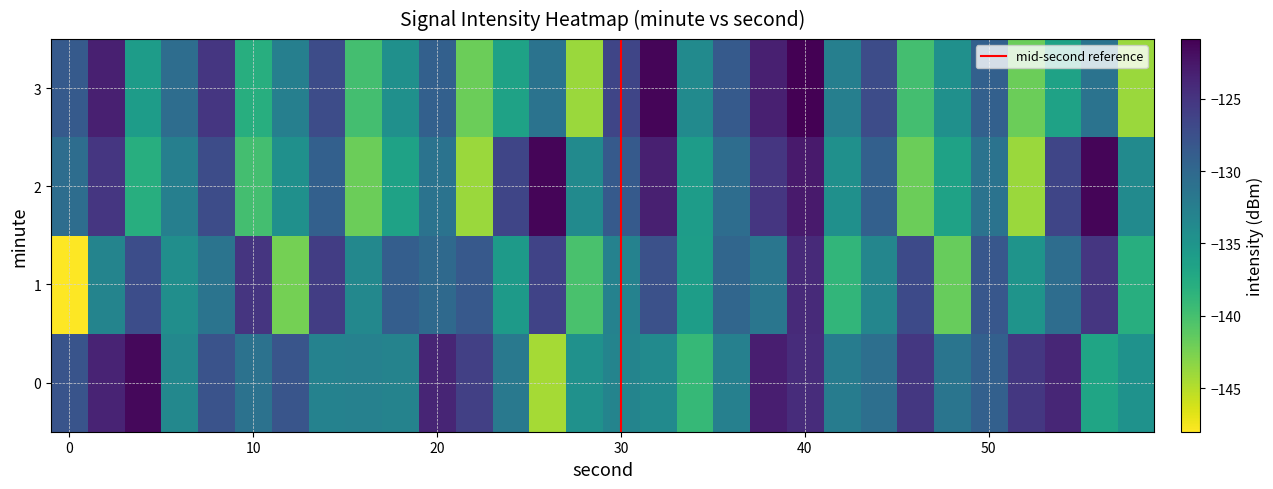

Which series has the largest range (max minus min)?

1